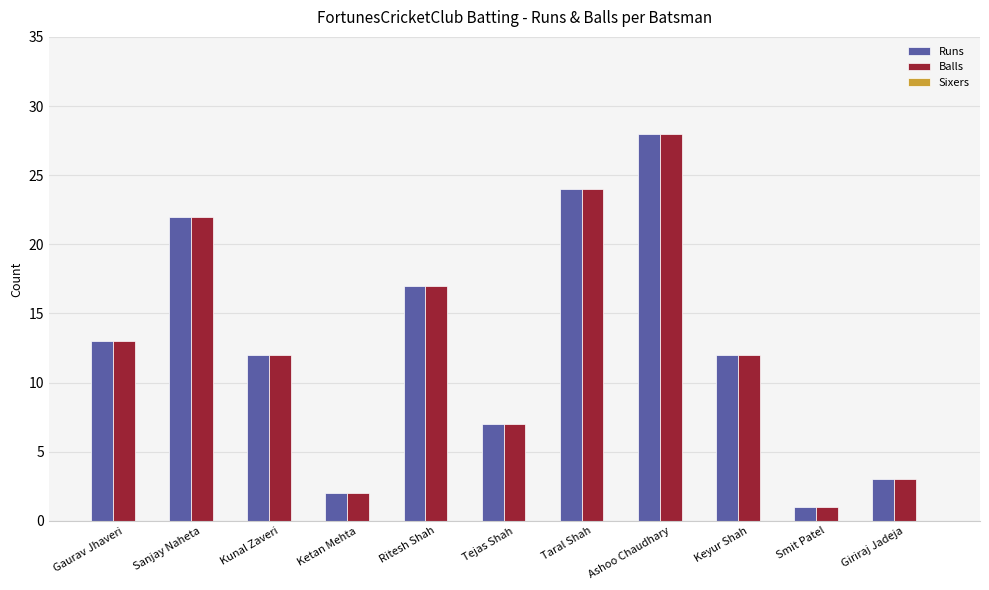

What is the sum of the Balls values at Kunal Zaveri and Smit Patel?

13